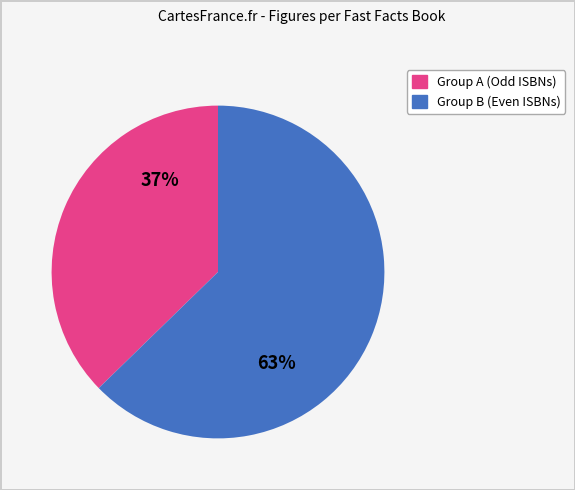

Does any single category account for the majority?

Yes